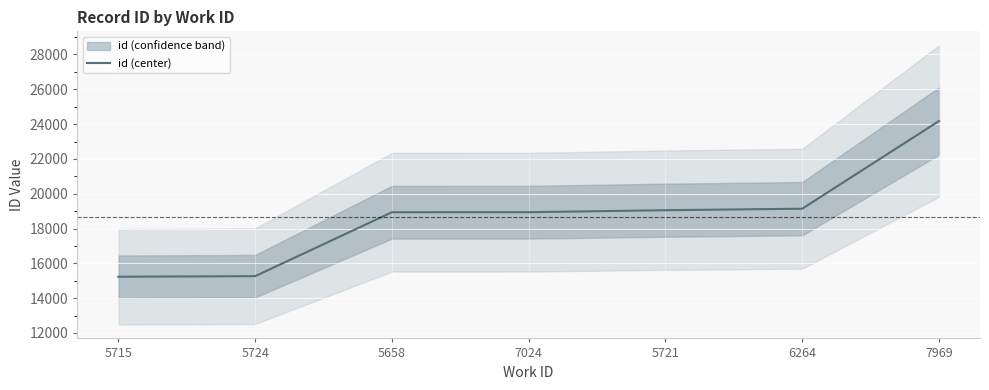

Which has a higher value, 5724 or 5721?

5721